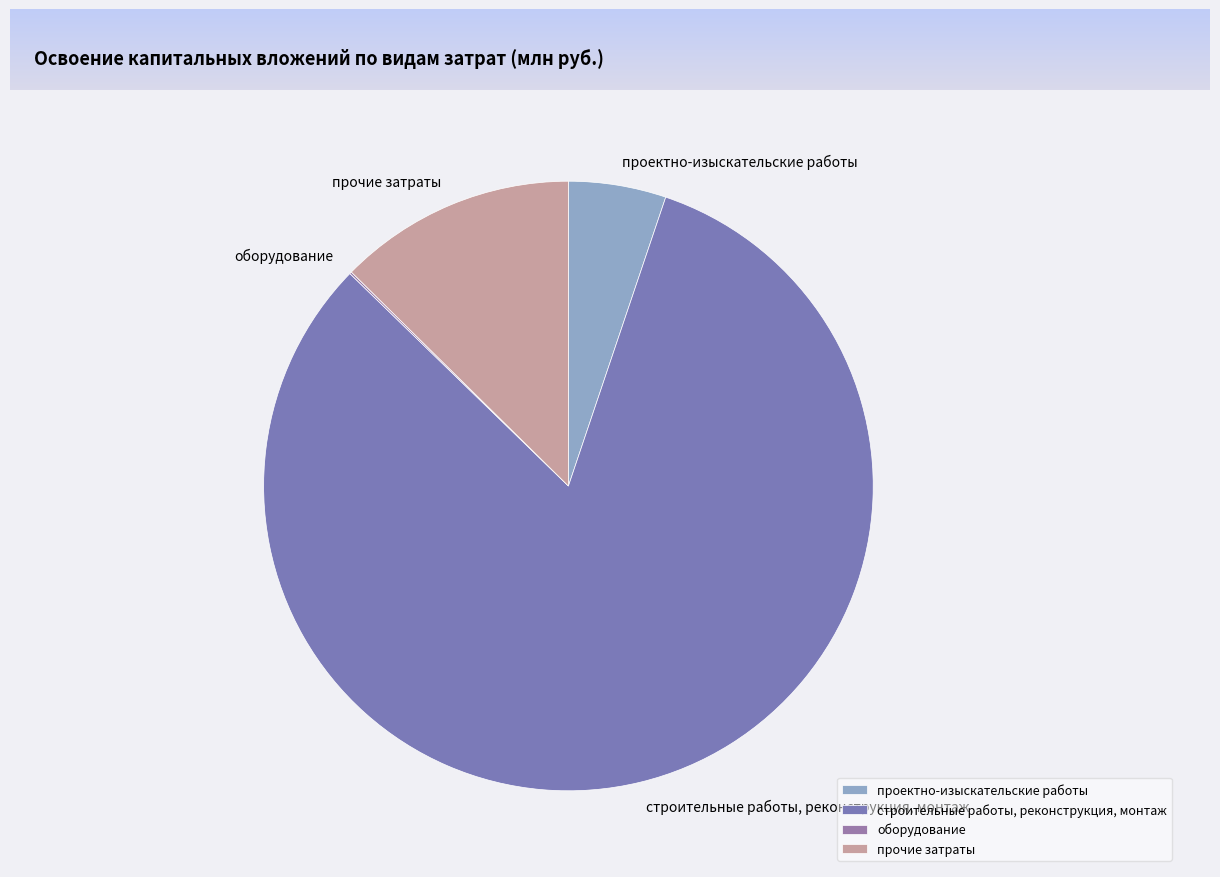

The прочие затраты slice represents 23% of the pie. True or false?

False